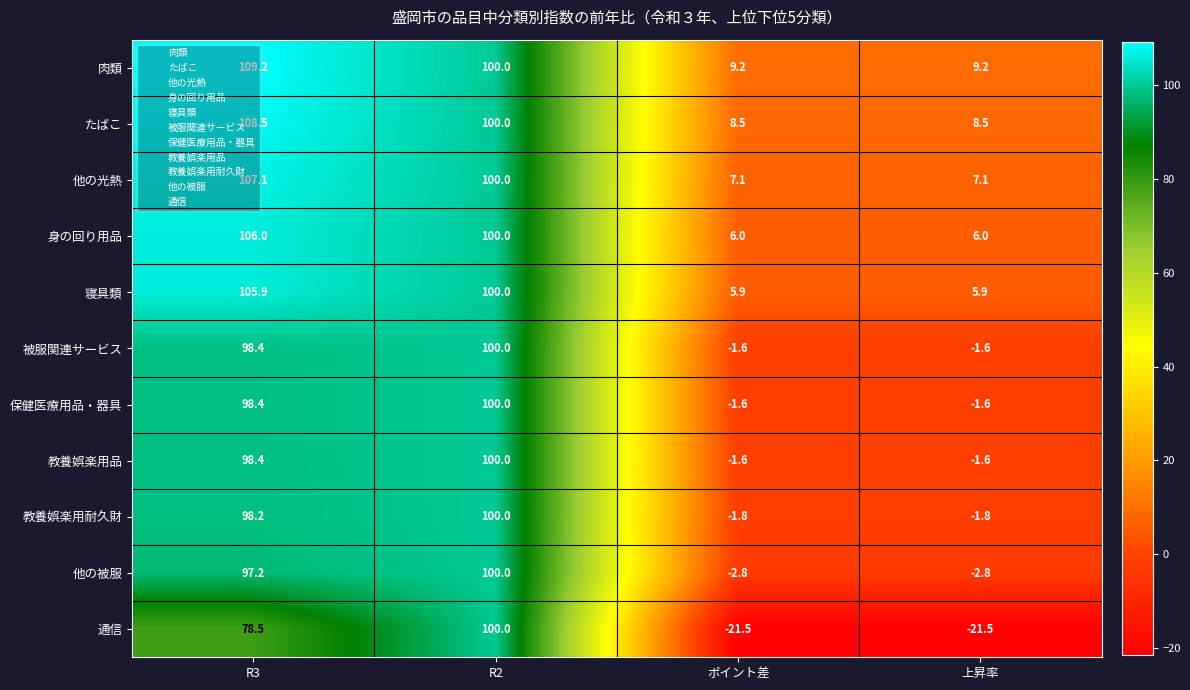

At which label is 通信 closest to 39?

R3